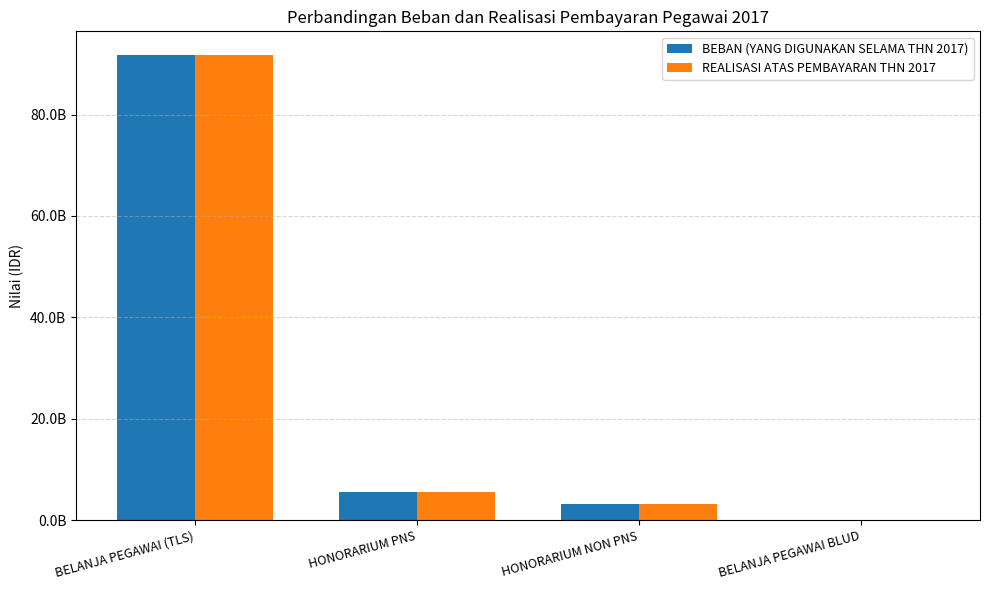

What are all the series names shown in the legend?

BEBAN (YANG DIGUNAKAN SELAMA THN 2017), REALISASI ATAS PEMBAYARAN THN 2017